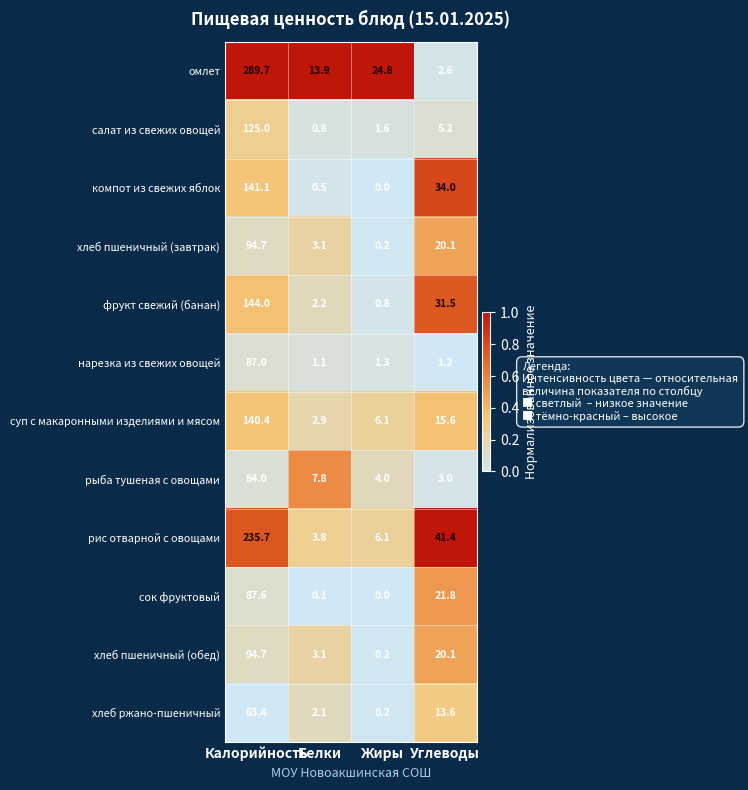

What value does the рис отварной с овощами series have at Калорийность?

235.7